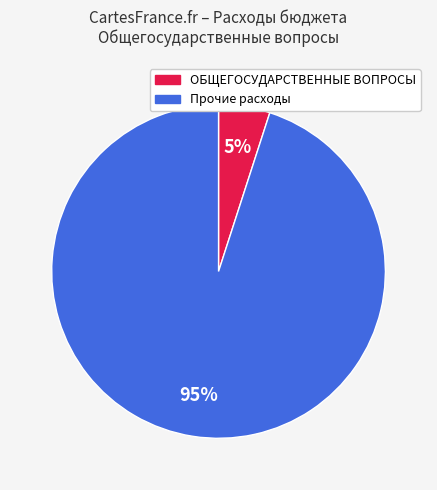

How many slices are in this pie chart?

2